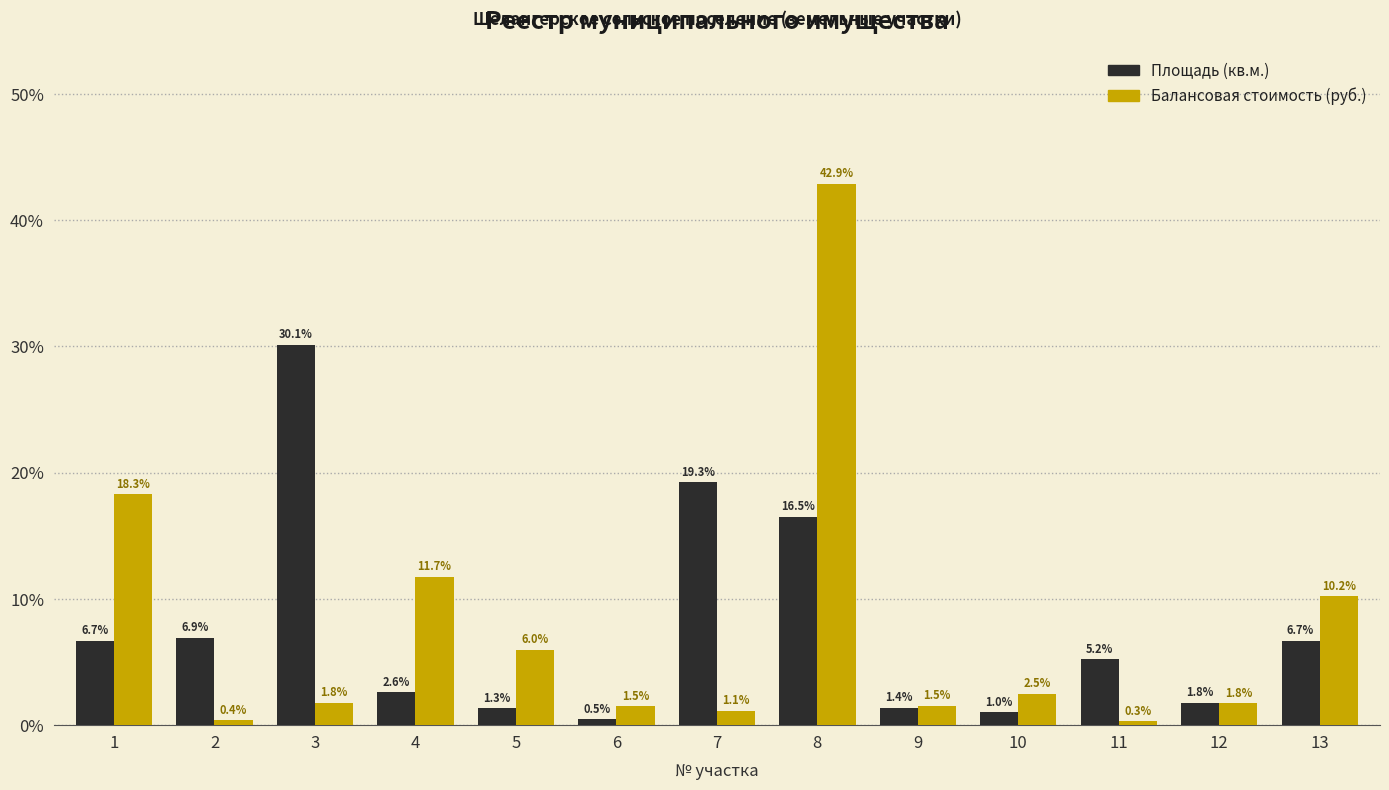

Is it true that Площадь (кв.м.) equals 19.3 at 7?

True